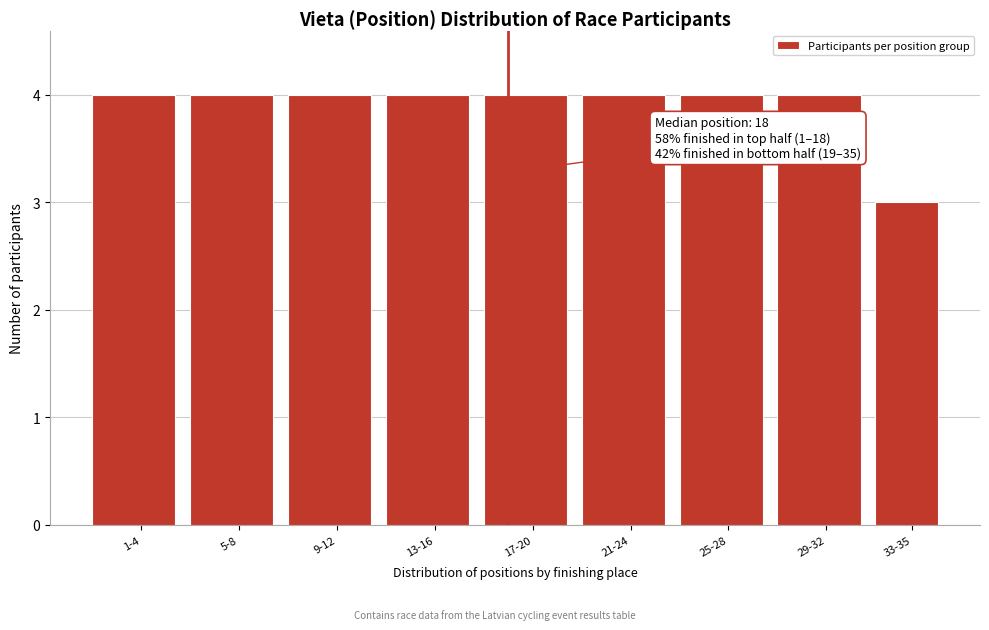

Reading left to right, what are all the values shown in this chart?

4	4	4	4	4	4	4	4	3